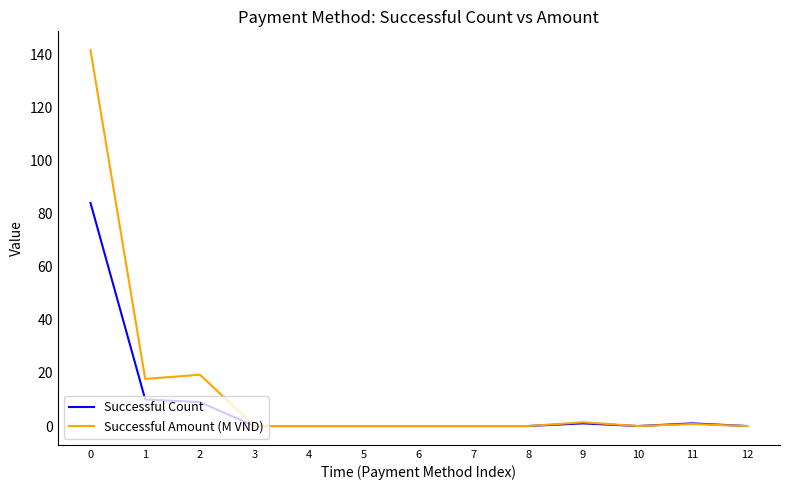

Reading right to left, transcribe all the data shown in this chart.

Successful Count: 12=0.0	11=1.0	10=0.0	9=1.0	8=0.0	7=0.0	6=0.0	5=0.0	4=0.0	3=0.0	2=9.0	1=10.0	0=84.0
Successful Amount (M VND): 12=0.0	11=0.8	10=0.0	9=1.4	8=0.0	7=0.0	6=0.0	5=0.0	4=0.0	3=0.0	2=19.3	1=17.7	0=141.5